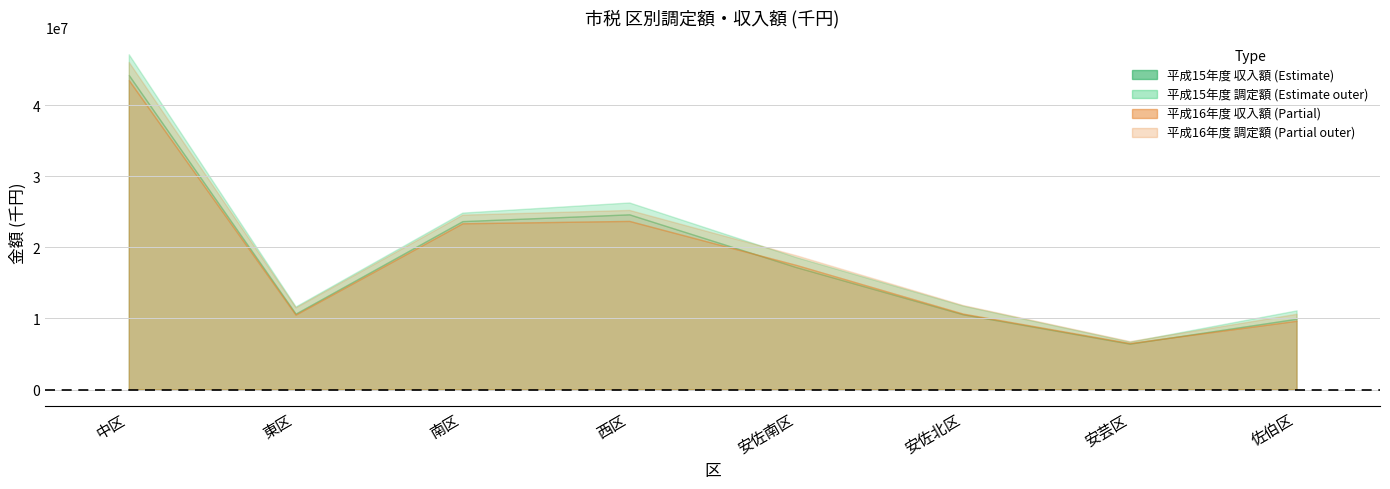

True or false: 収入額_H15 and 調定額_H15 cross at least once.

False